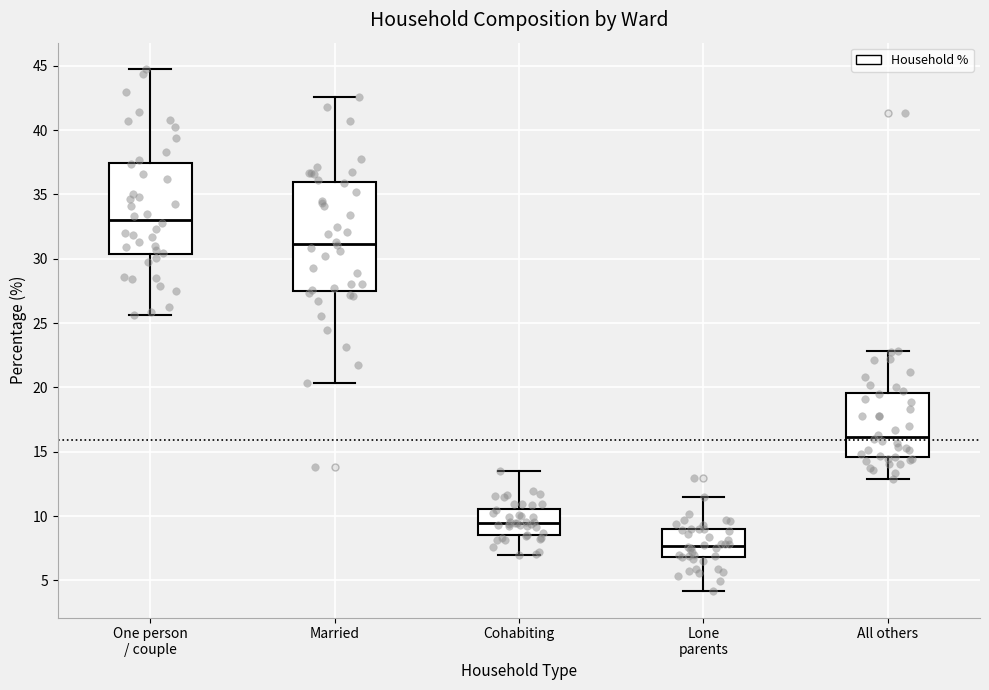

Where does the upper whisker of the box for Cohabiting end on the y-axis? The values are not printed on the chart, so give them approximately, as read against the axis.

13.5